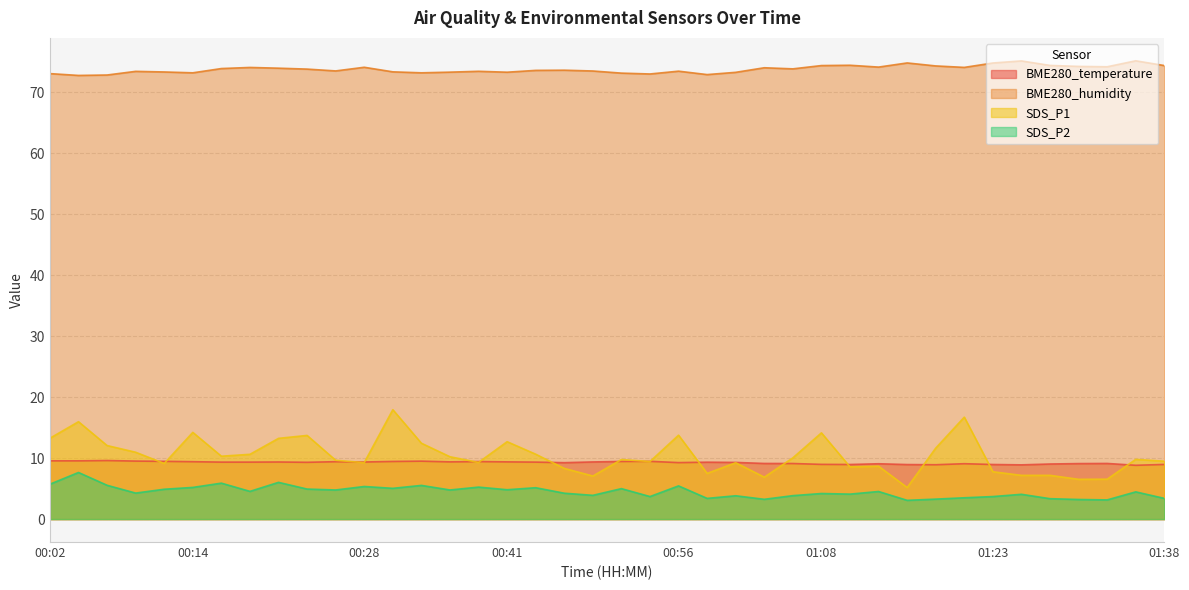

Rank the series by their maximum value, from lowest to highest.

SDS_P2, BME280_temperature, SDS_P1, BME280_humidity